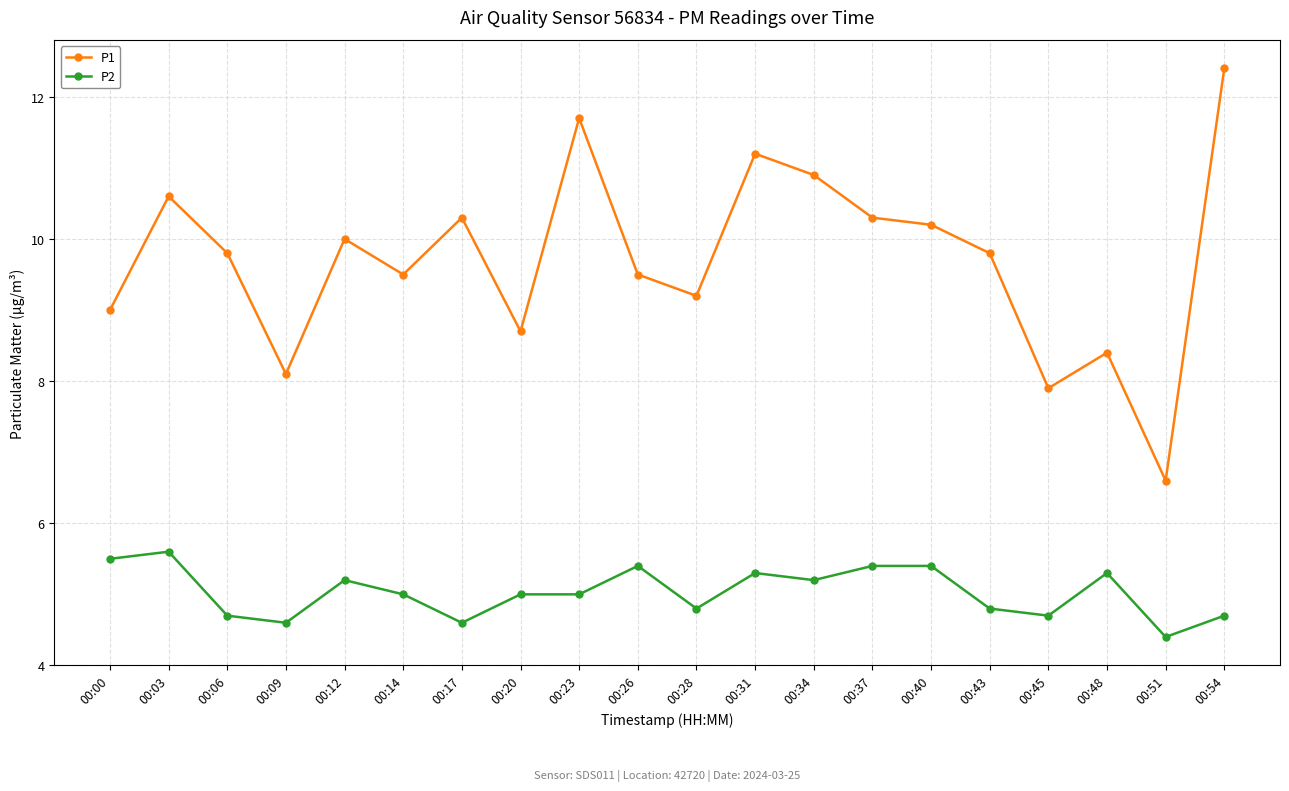

What value does the P2 series have at 00:34?

5.2